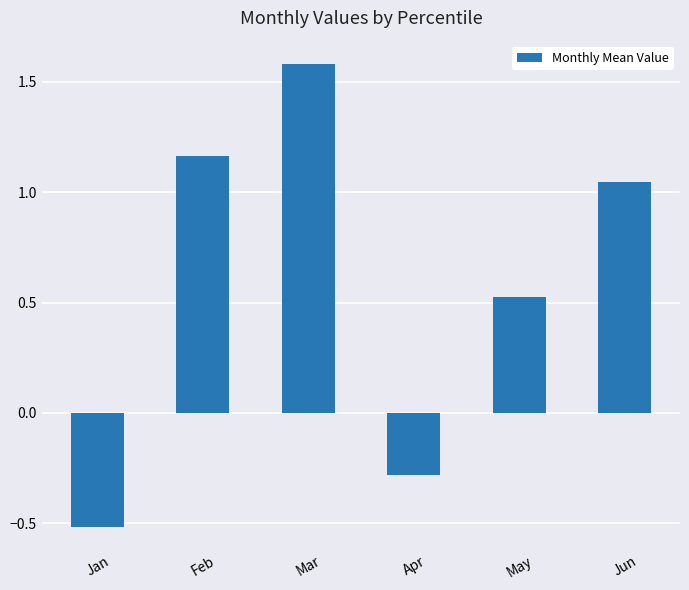

At which label is the value closest to 0?

Apr